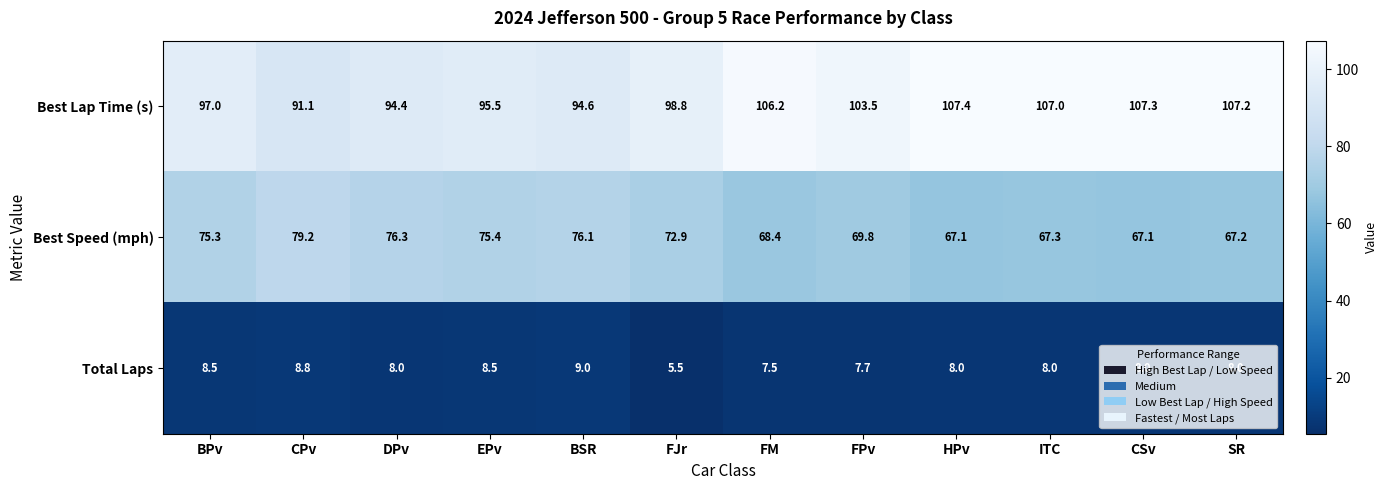

Is the value of Best Lap Time (s) at BPv greater than the value of Total Laps at DPv?

Yes